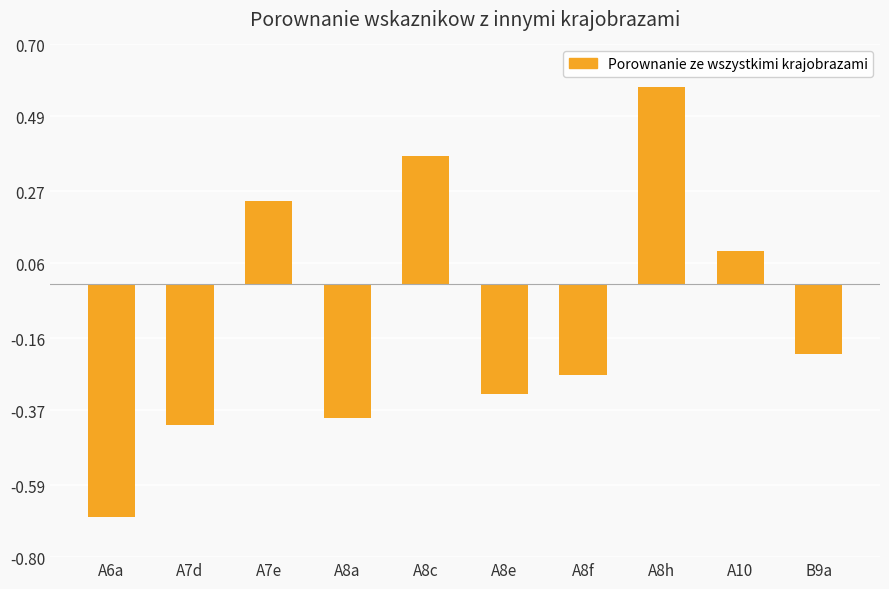

How many bars are there in total?

10